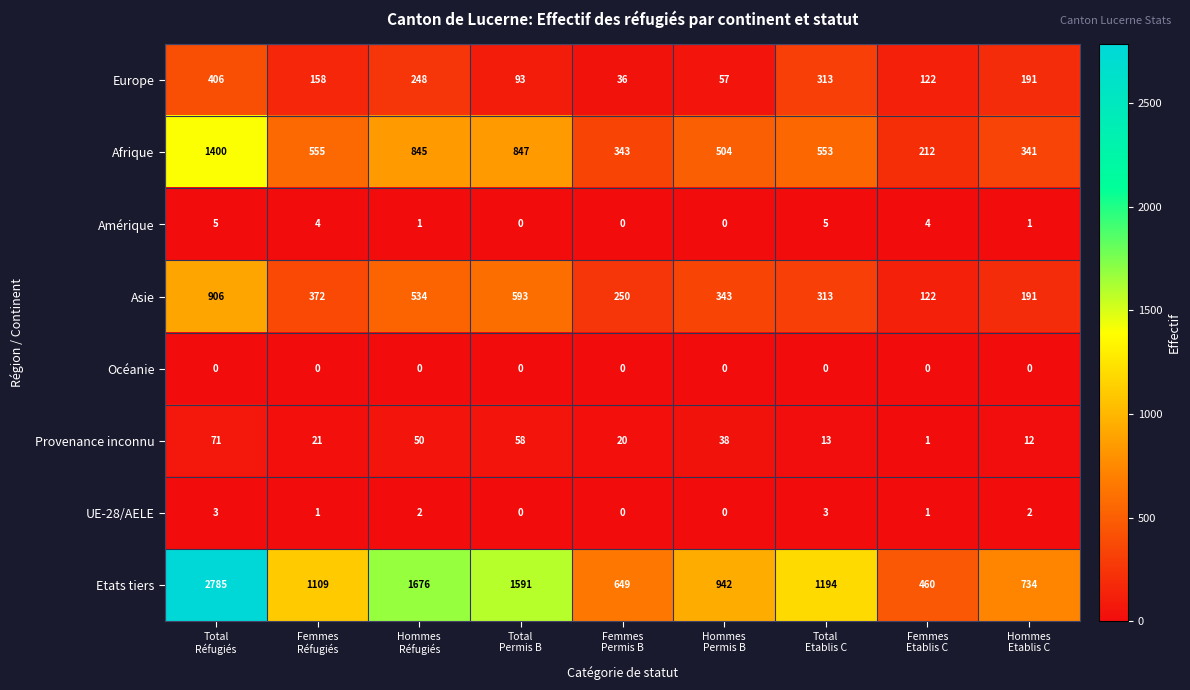

What is the average value of the Etats tiers series?

1238